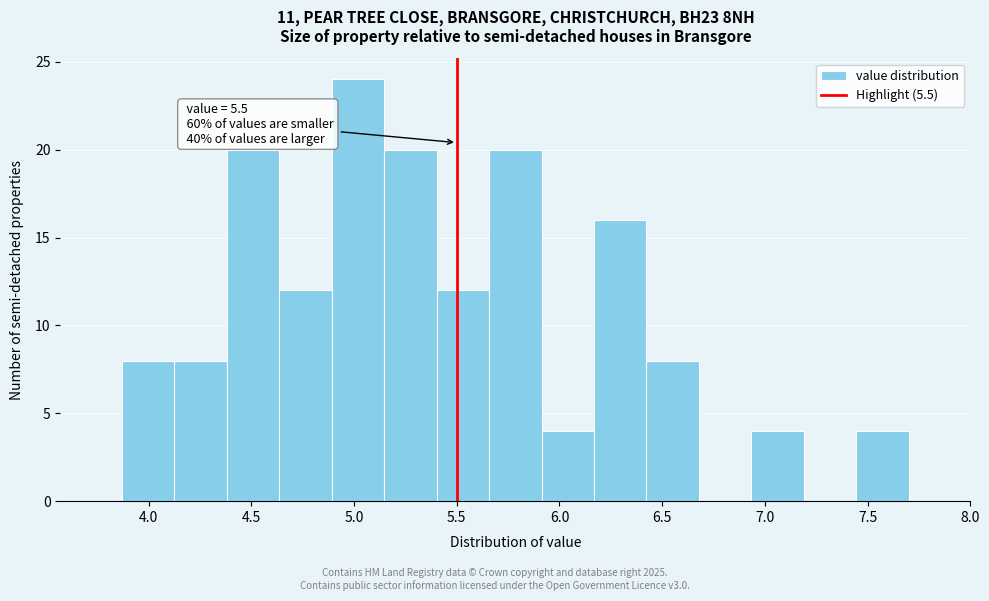

Which range on the x-axis has the tallest bar?

4.90 to 5.15